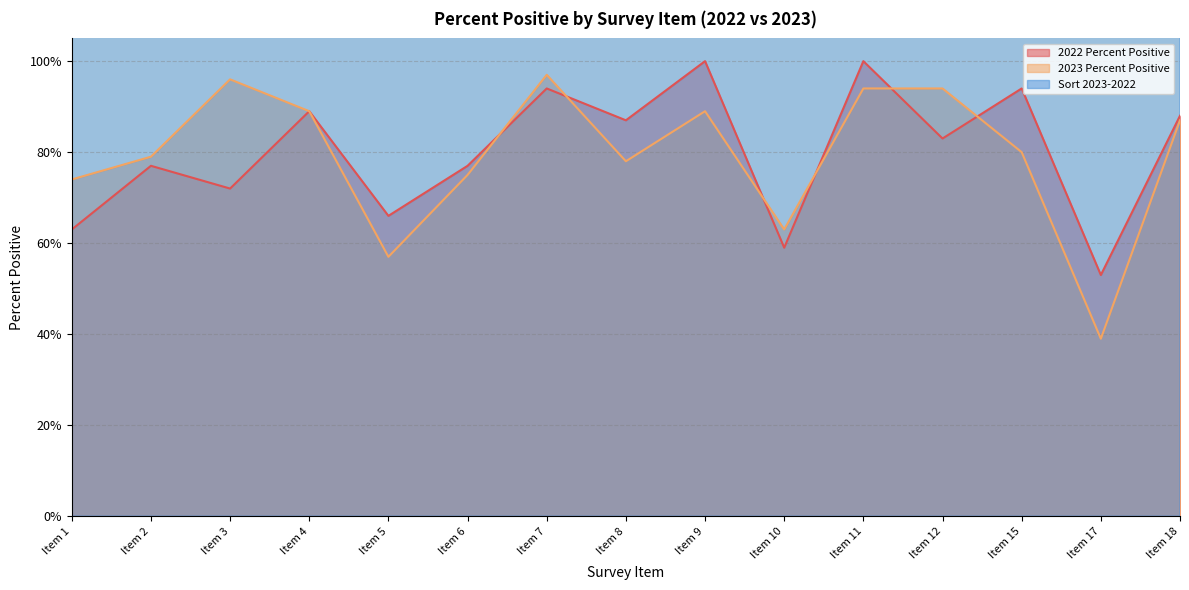

True or false: 2022 Percent Positive and Sort 2023-2022 intersect in this chart.

False